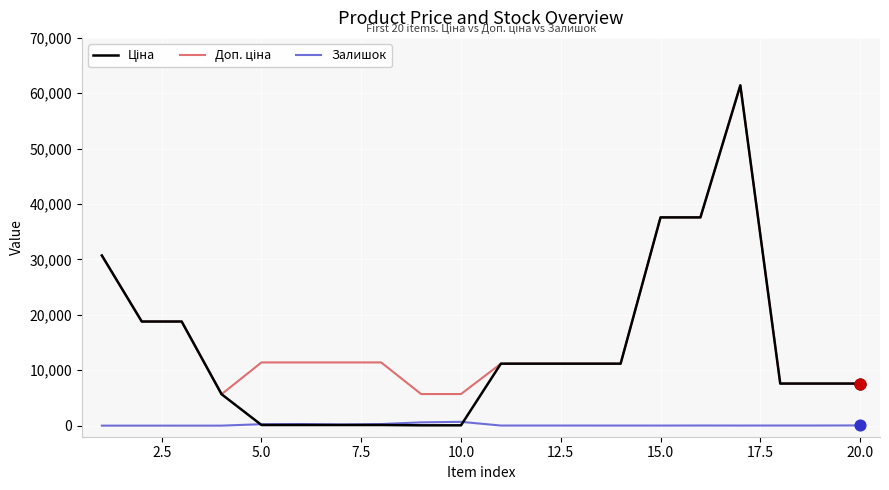

What is the greatest value displayed?

61434.3